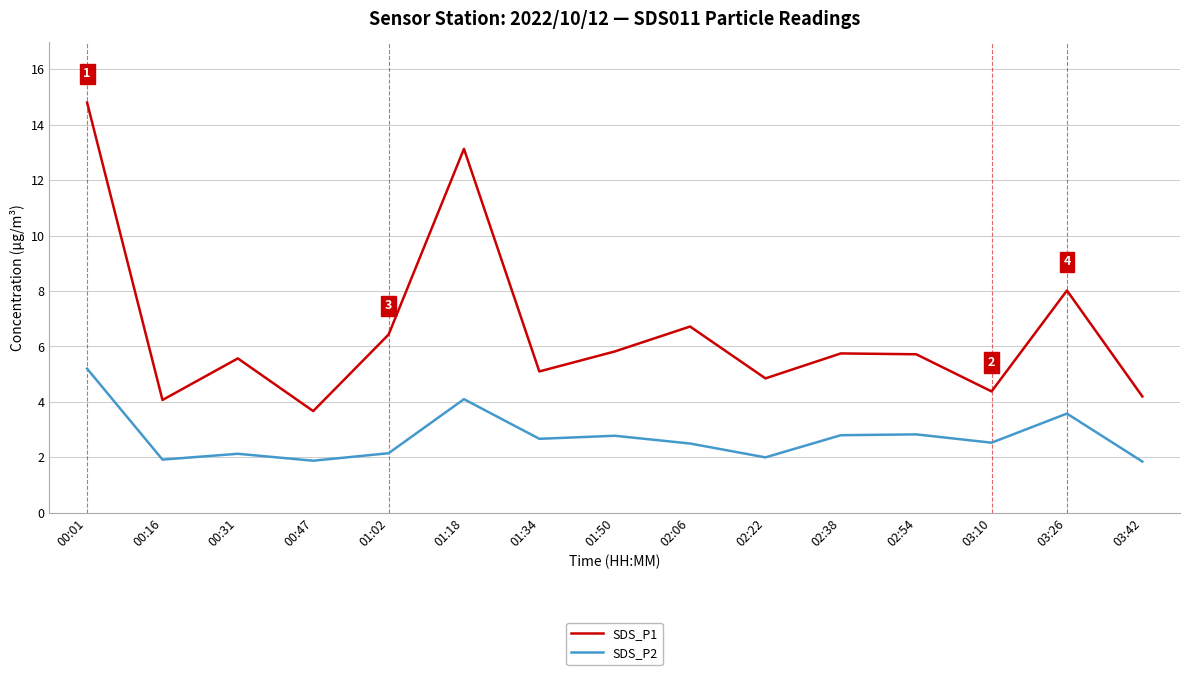

At which label does SDS_P2 reach its peak?

00:01